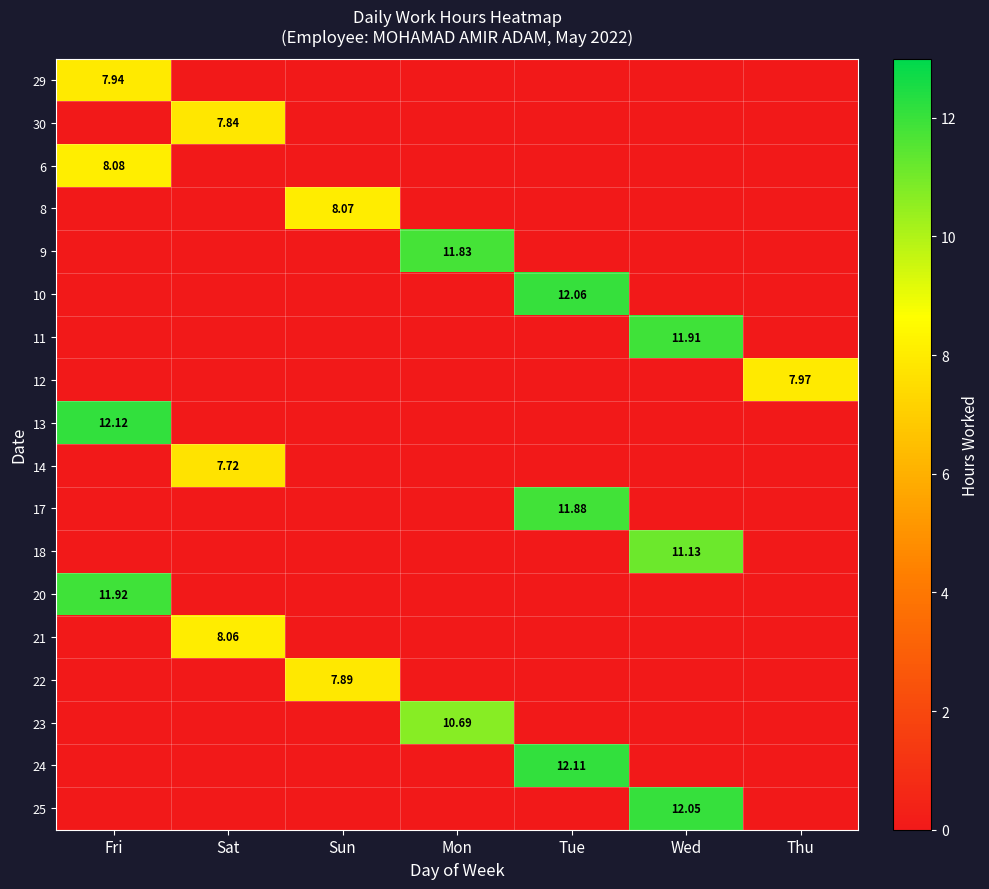

At which category is the sum across all series the highest?

Fri